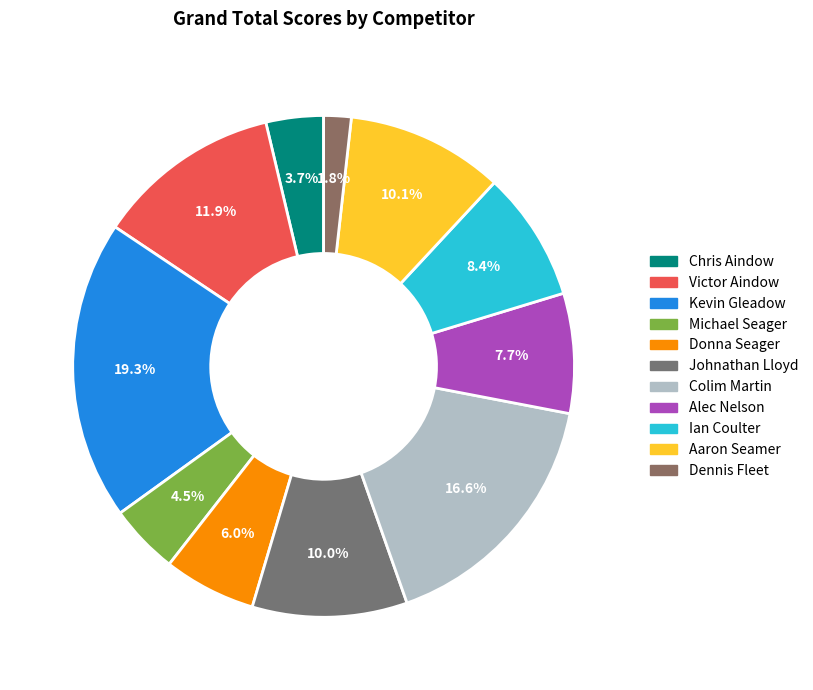

What is the smallest slice in the pie chart?

Dennis Fleet